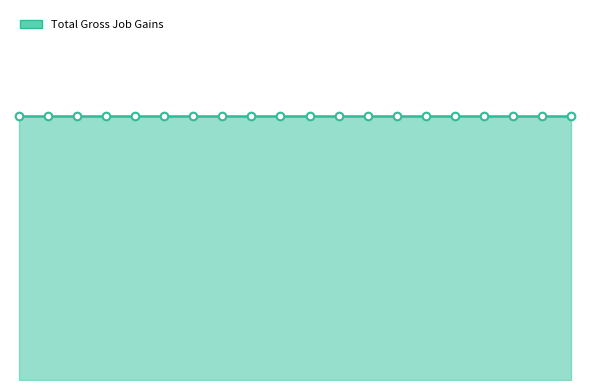

Which series reaches the maximum Y coordinate?

Total Gross Job Gains